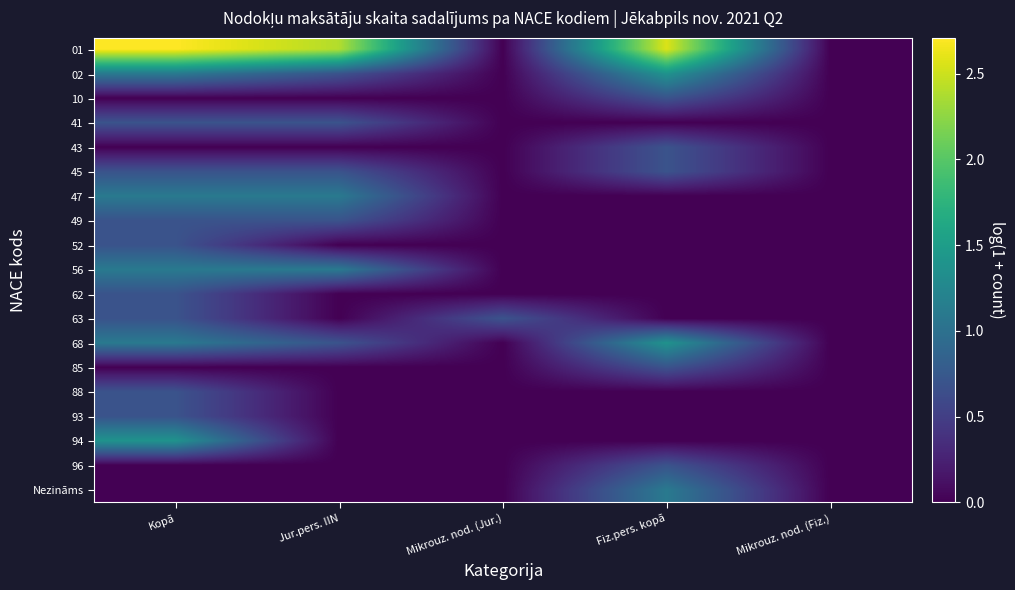

Which label corresponds to the largest value in the chart?

Kopā